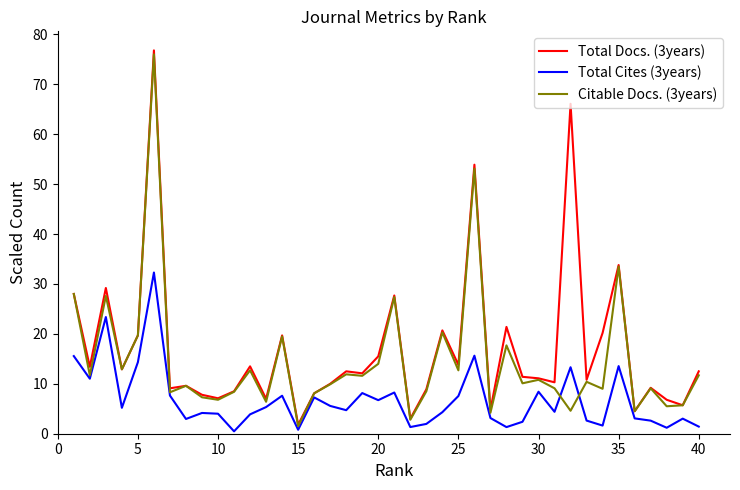

How many distinct data groups are displayed?

3